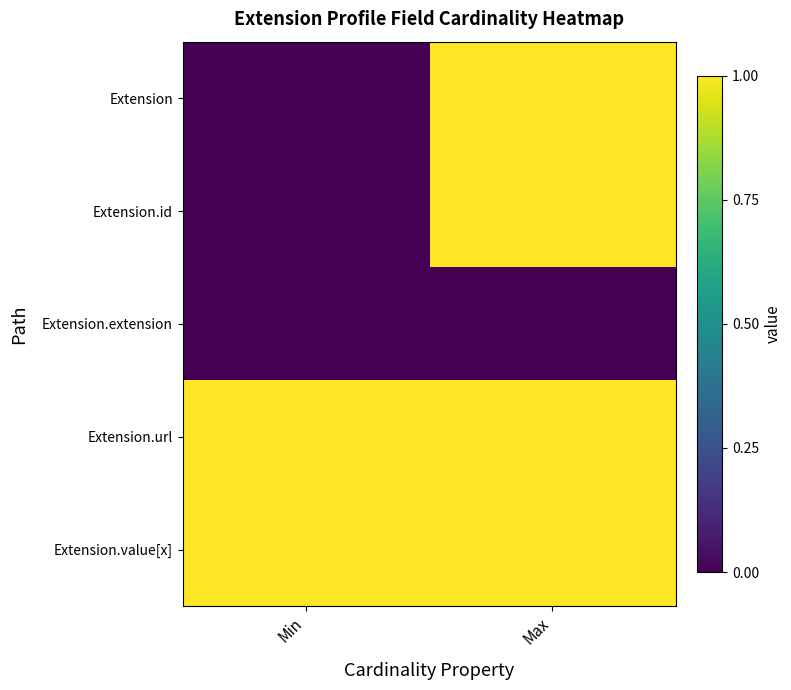

Rank the series at Max from lowest to highest value.

Extension.extension, Extension, Extension.id, Extension.url, Extension.value[x]